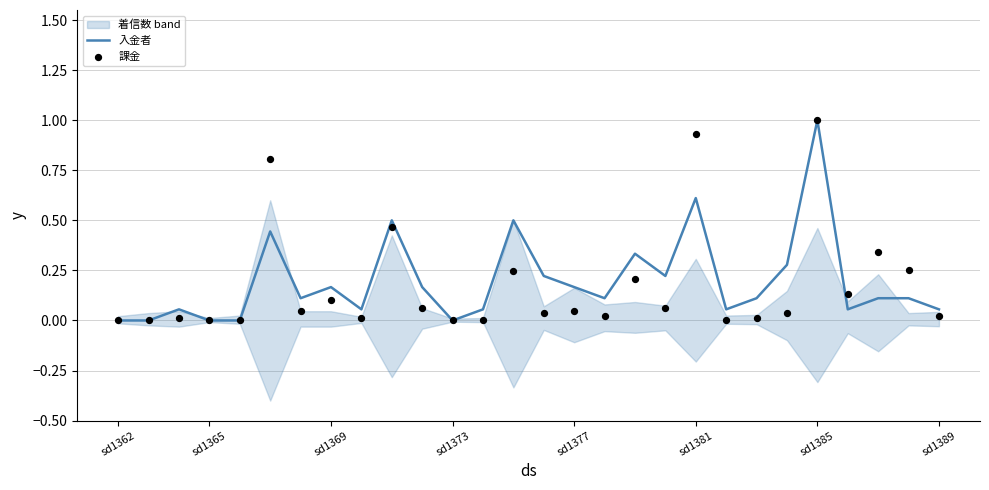

What is the highest value of the 入金者 series?

1.0